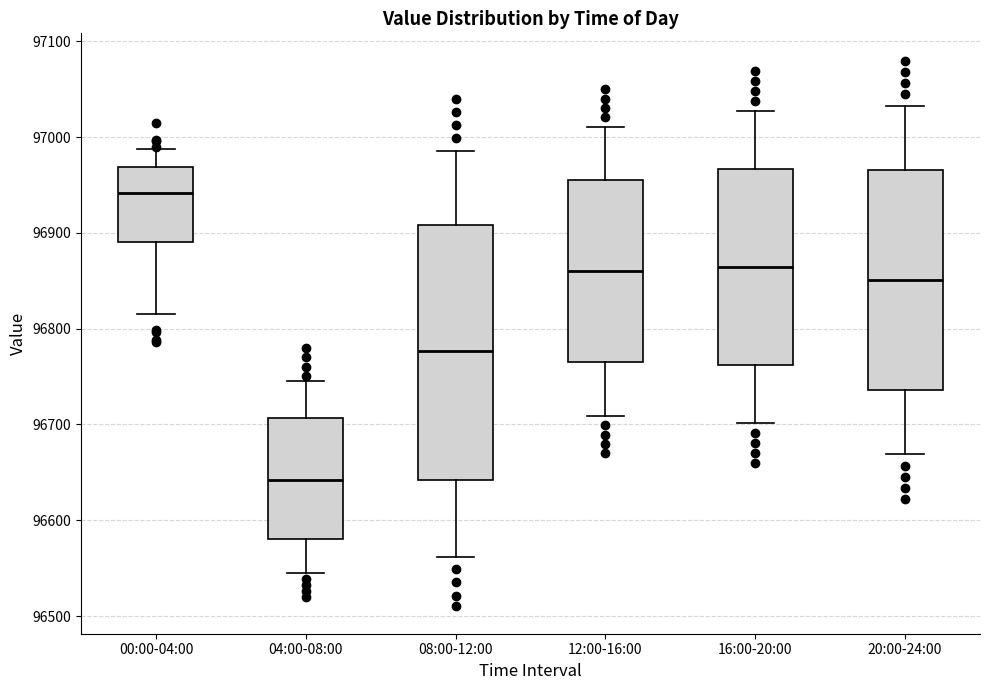

Reading left to right, transcribe this box plot: for each box, give where its median line is, the range the box spans, and where its two whiskers end, as read against the y-axis. The values are not printed on the chart, so give them approximately, as read against the axis.

00:00-04:00: median 96940, box 96890 to 96970, whiskers 96820 to 96990
04:00-08:00: median 96640, box 96580 to 96710, whiskers 96540 to 96750
08:00-12:00: median 96780, box 96640 to 96910, whiskers 96560 to 96990
12:00-16:00: median 96860, box 96760 to 96950, whiskers 96710 to 97010
16:00-20:00: median 96860, box 96760 to 96970, whiskers 96700 to 97030
20:00-24:00: median 96850, box 96740 to 96970, whiskers 96670 to 97030